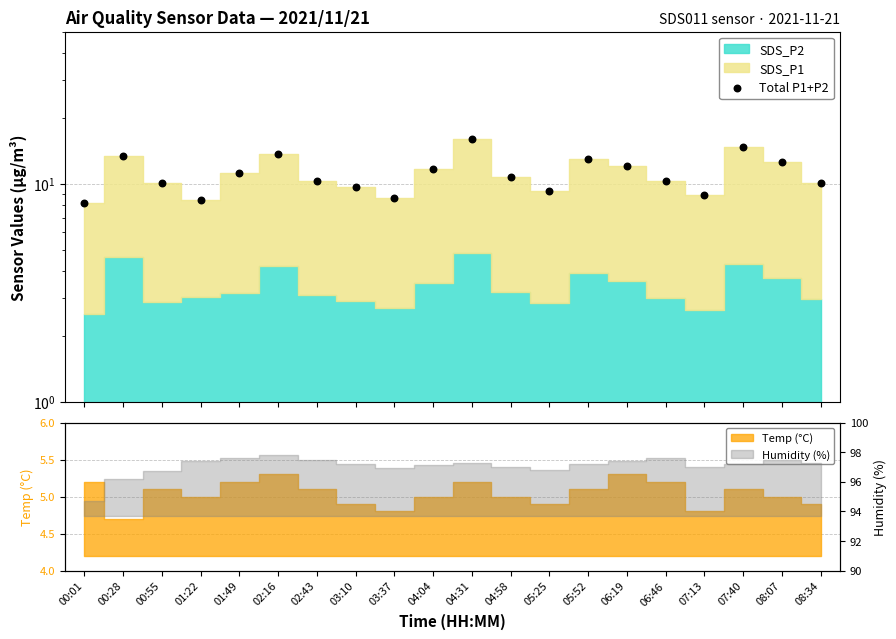

What is the change in value from 04:04 to 04:31?

+4.4